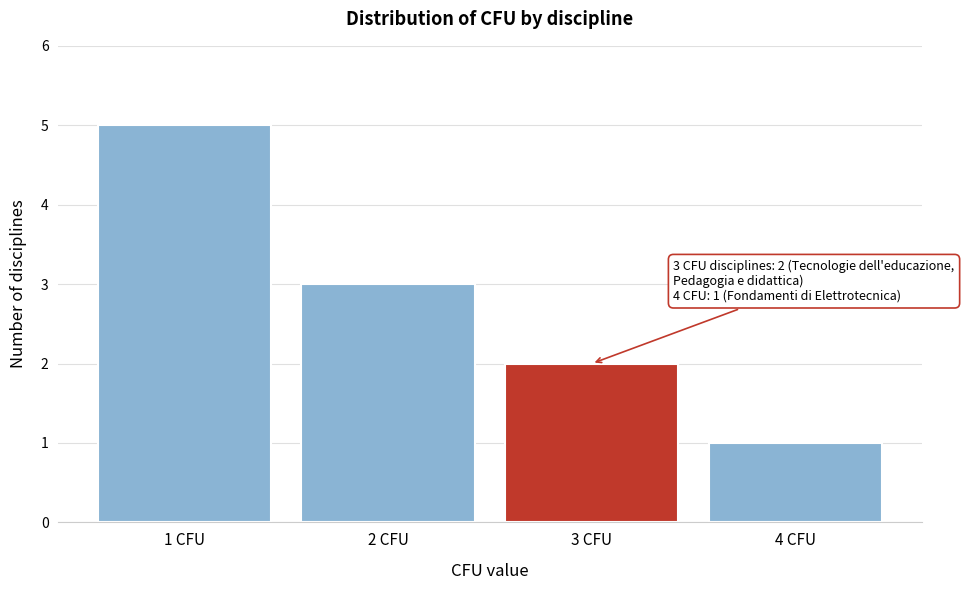

Reading left to right, extract all data points from this chart.

5	3	2	1